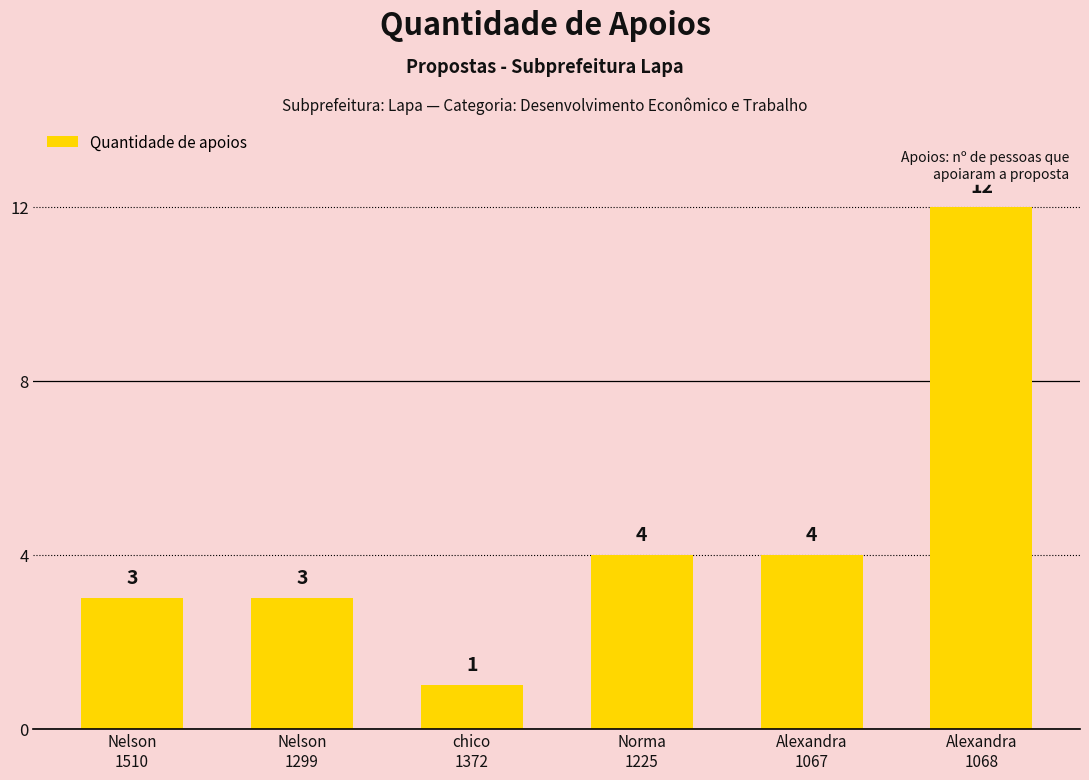

At which category does the chart reach its peak across all series?

Alexandra
1068